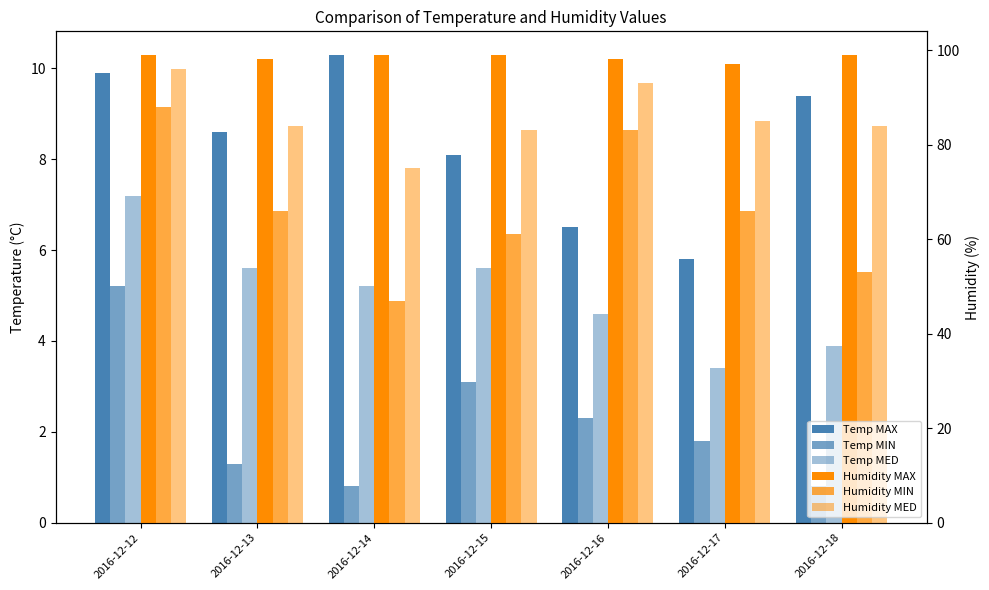

What is the difference between the Humidity MED values at 2016-12-12 and 2016-12-14?

21.0